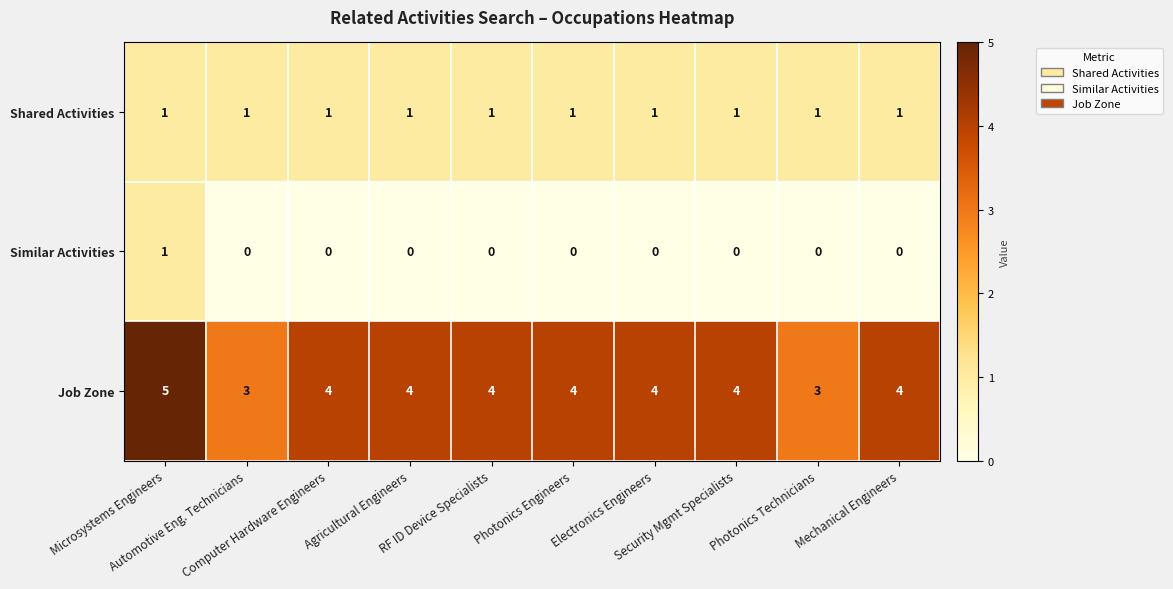

At which category does the chart reach its peak across all series?

Microsystems Engineers